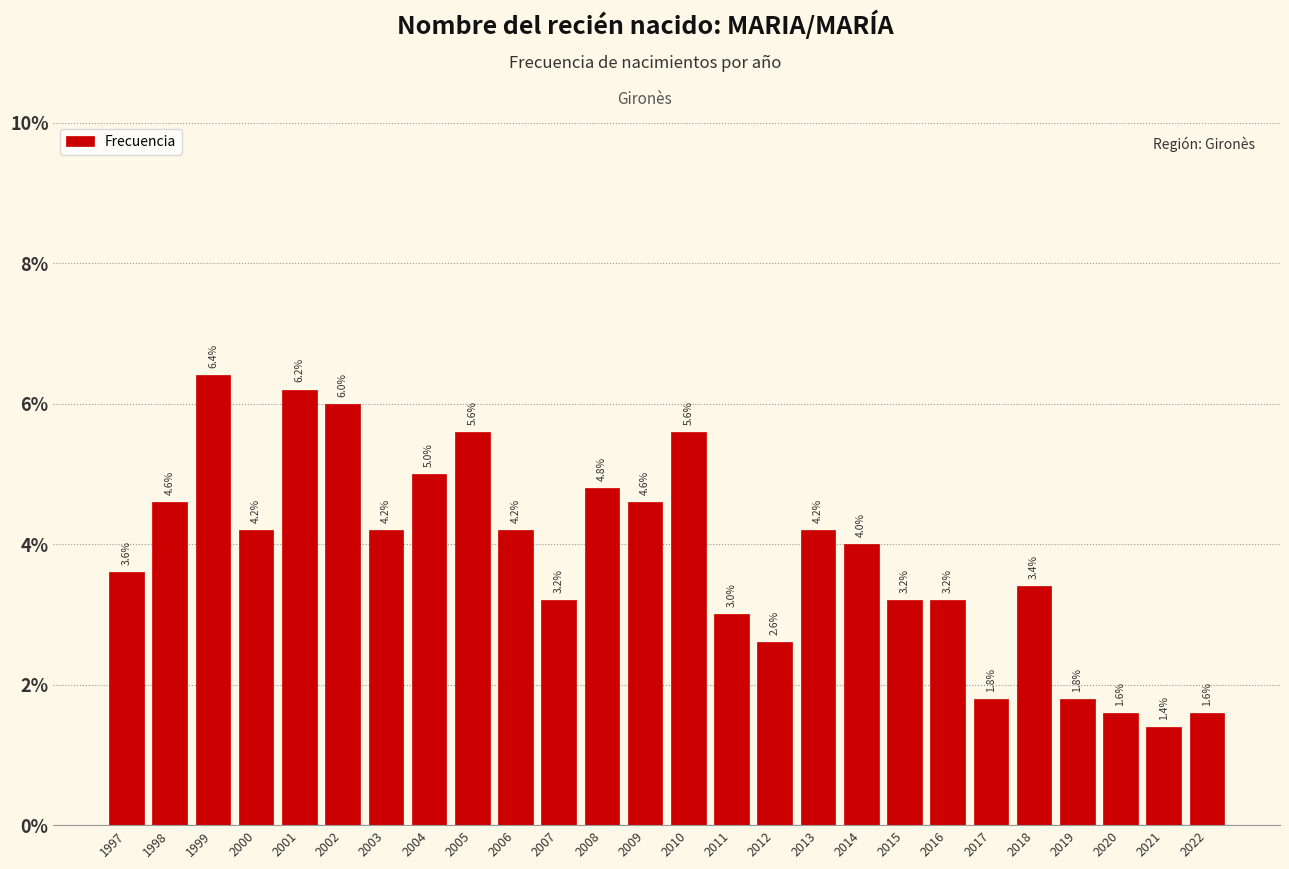

Reading right to left, list all the values displayed in this chart.

2022=1.6	2021=1.4	2020=1.6	2019=1.8	2018=3.4	2017=1.8	2016=3.2	2015=3.2	2014=4.0	2013=4.2	2012=2.6	2011=3.0	2010=5.6	2009=4.6	2008=4.8	2007=3.2	2006=4.2	2005=5.6	2004=5.0	2003=4.2	2002=6.0	2001=6.2	2000=4.2	1999=6.4	1998=4.6	1997=3.6